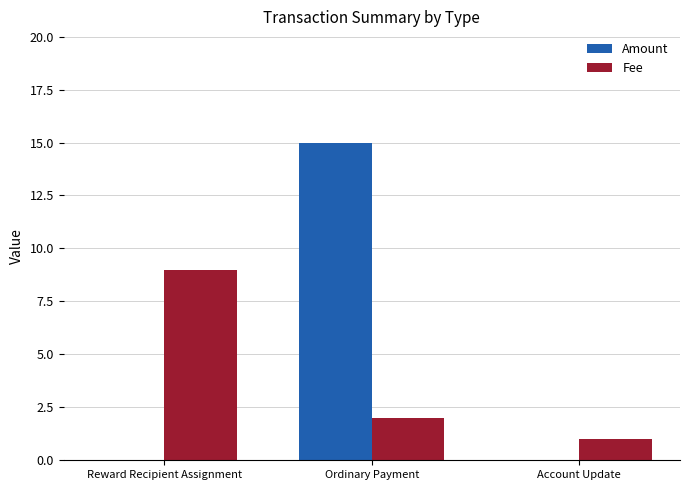

What is the approximate value of Amount at Ordinary Payment?

15